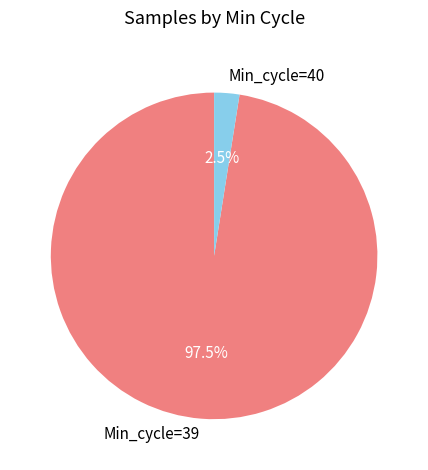

Rank the categories by value from highest to lowest.

Min_cycle=39, Min_cycle=40